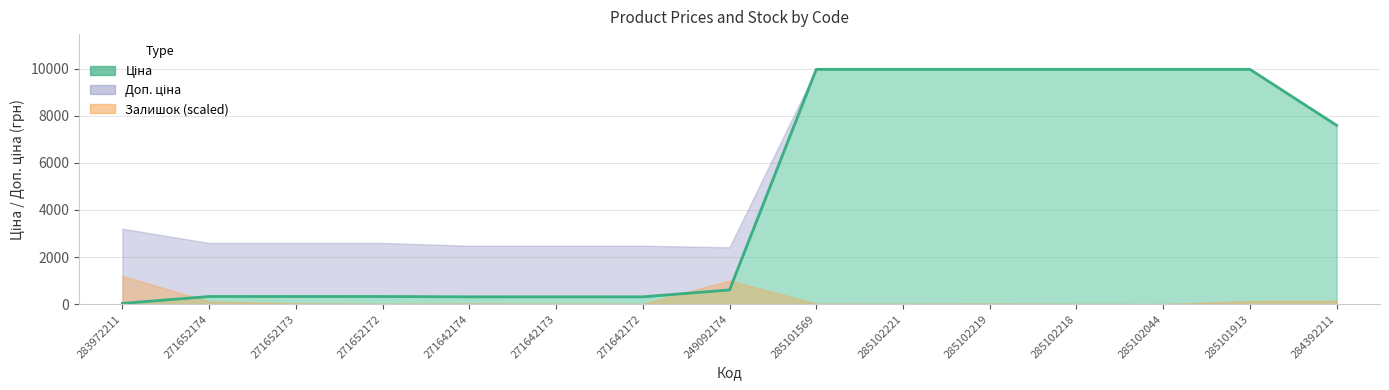

What is the label of the 15th point from the left?

284392211